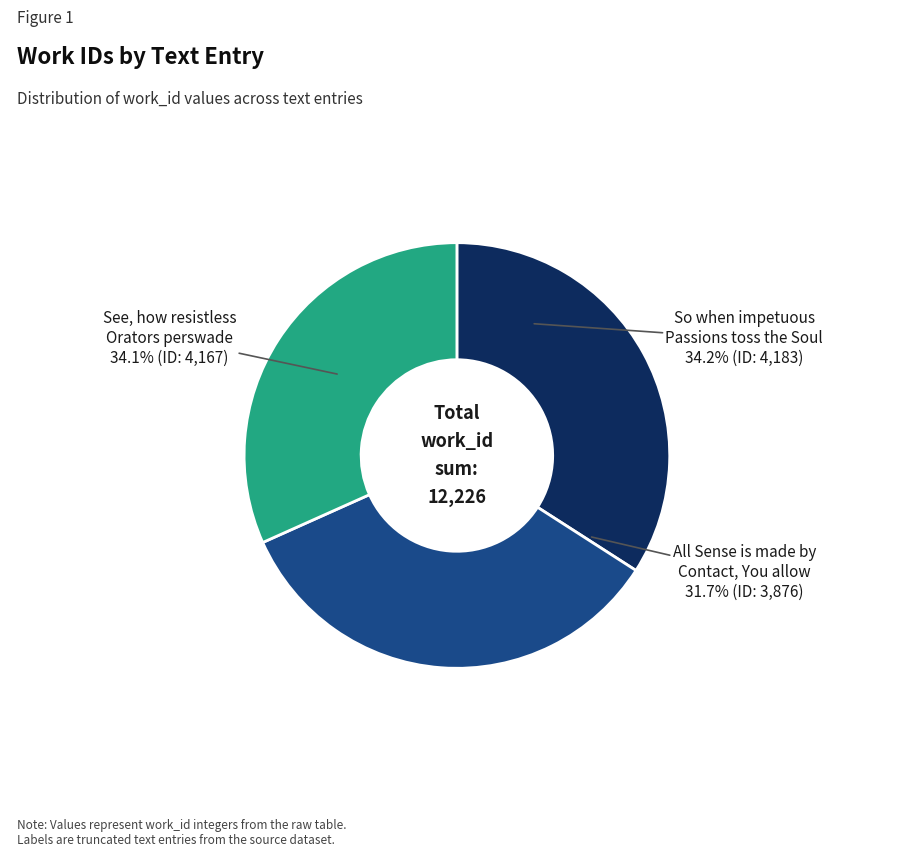

What percentage do So when impetuous Passions toss the Soul and See, how resistless Orators perswade together represent?

68.3%